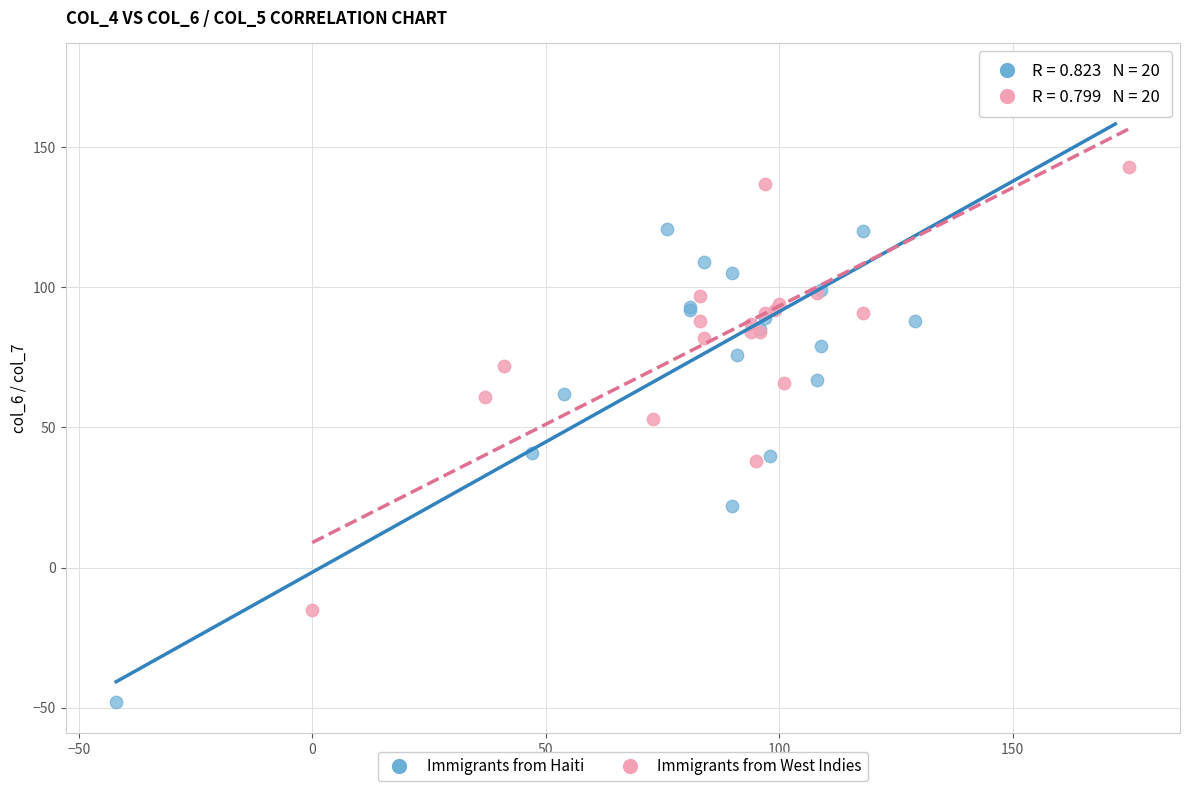

Which series contains the lowest Y value?

Immigrants from Haiti